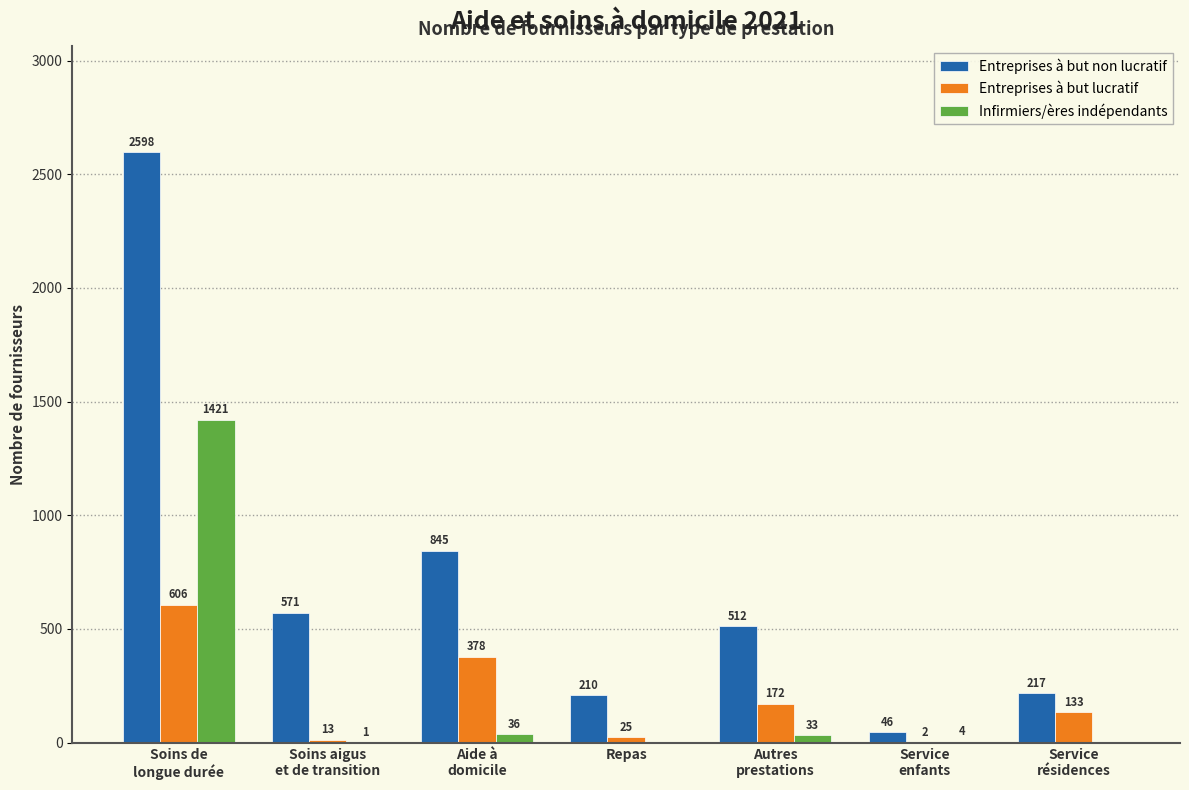

What is the sum of all Entreprises à but lucratif values?

1329